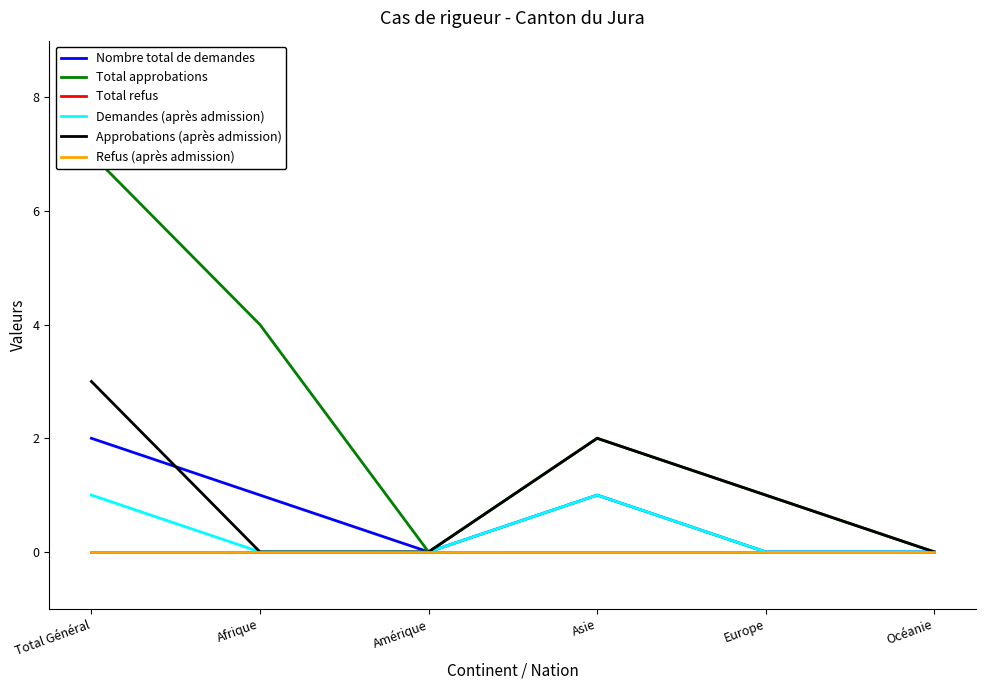

Is this an area chart (filled region under the line)?

No